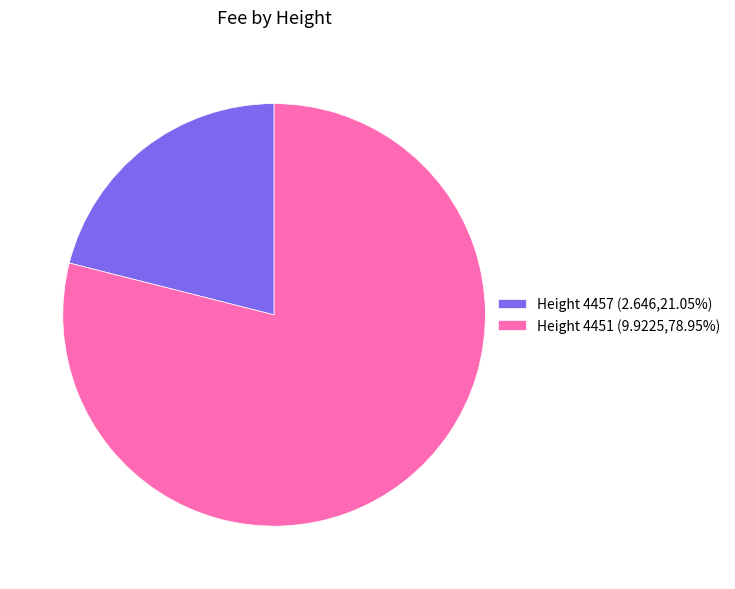

Is Height 4457 (2.646,21.05%) the majority of the pie?

No